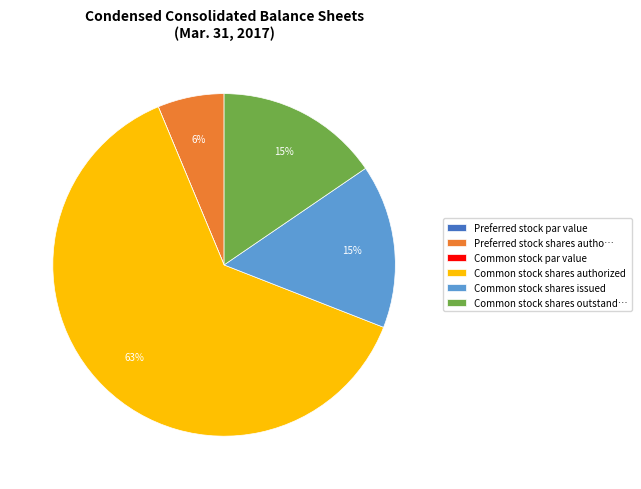

The Preferred stock shares autho… slice represents 1% of the pie. True or false?

False